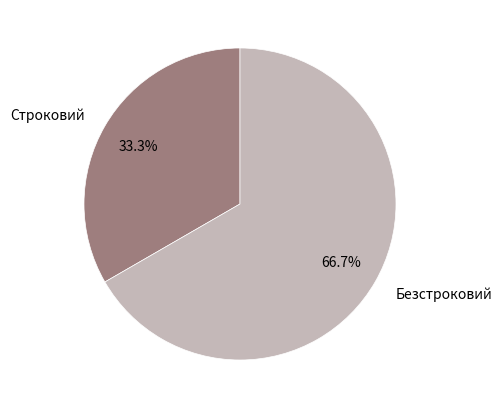

To the nearest percent, what portion does Строковий represent?

33%